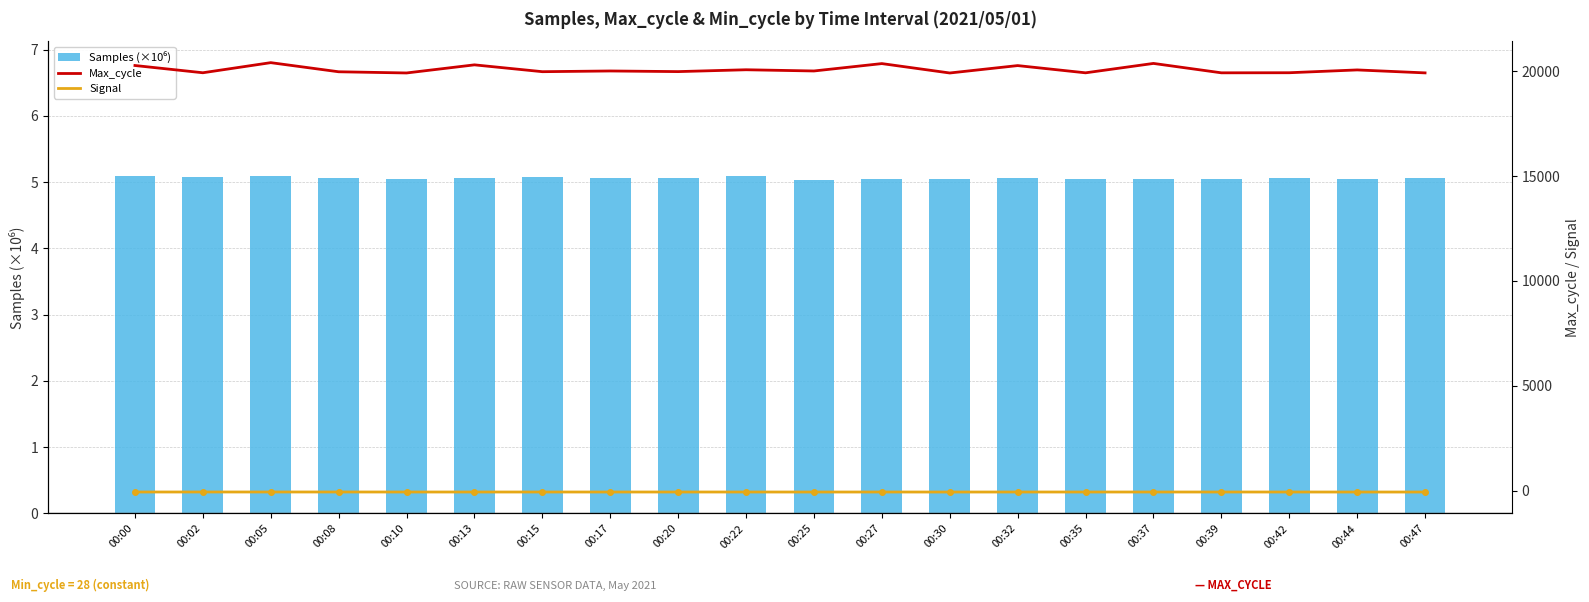

Which series has the largest total across all categories?

Max_cycle